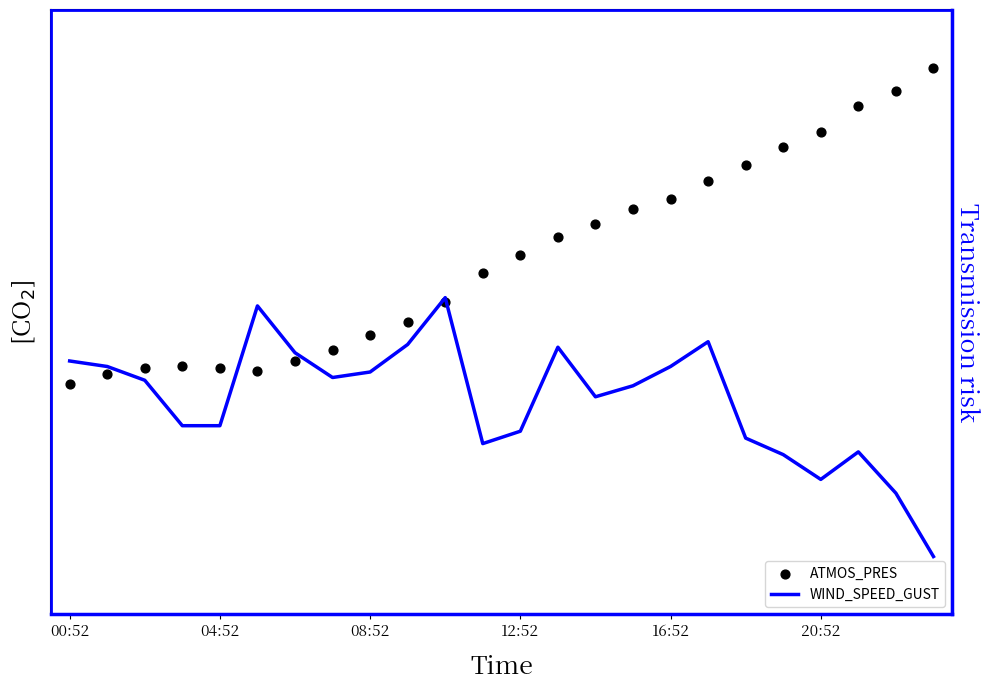

What are all the series names shown in the legend?

ATMOS_PRES, WIND_SPEED_GUST